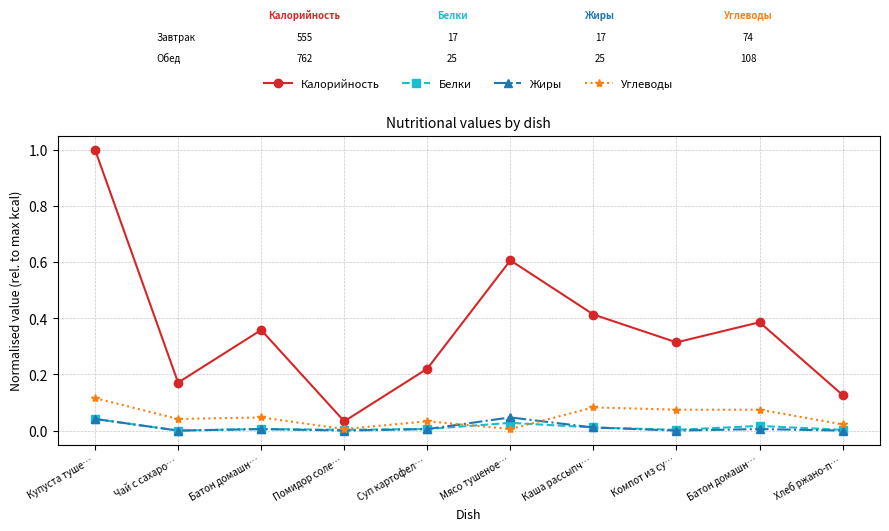

Where is the first local maximum for Калорийность?

Батон домашн…